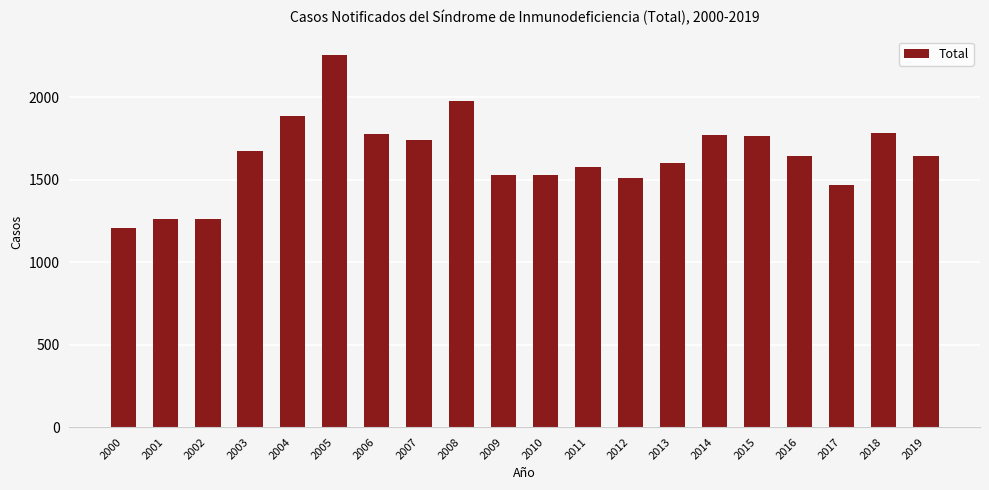

What is the greatest value displayed?

2255